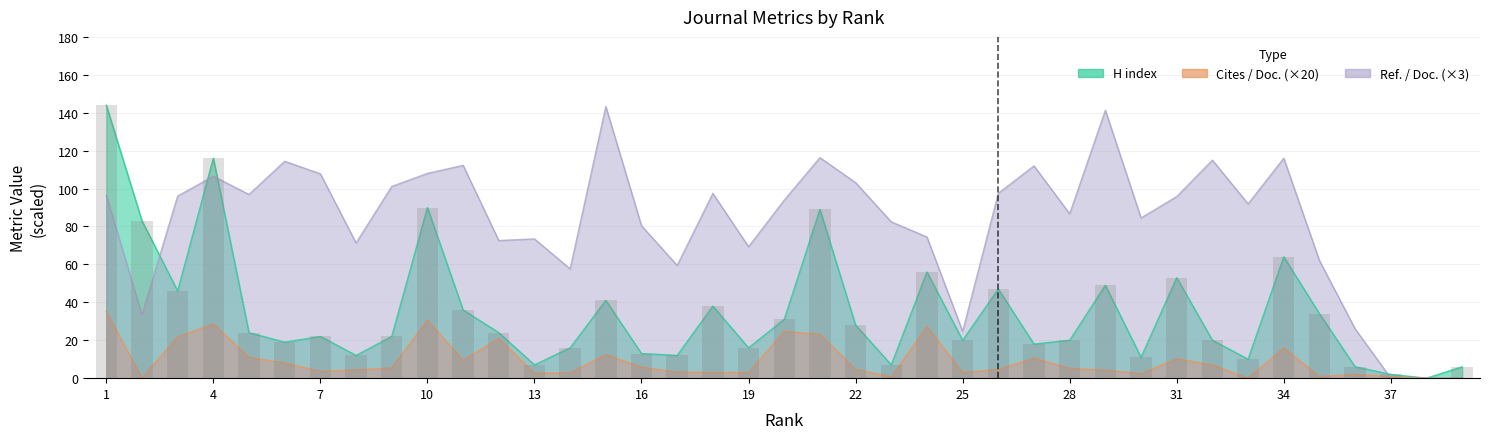

Does the chart contain any negative values?

No